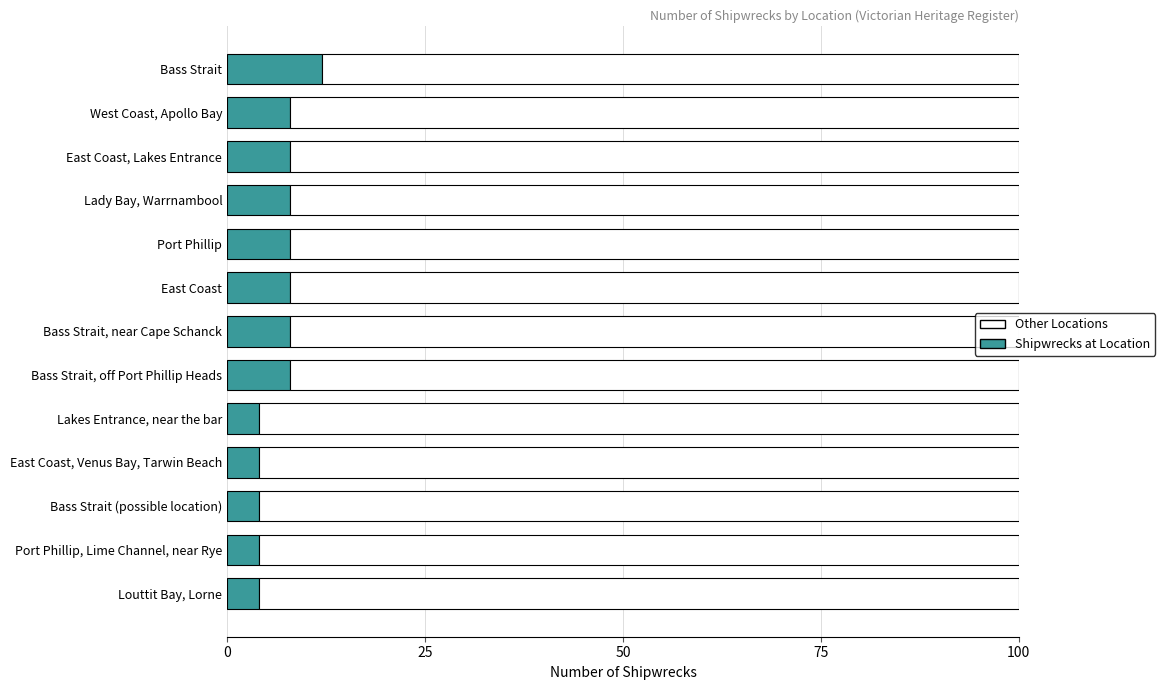

What is the total value across all series at Bass Strait (possible location)?

100